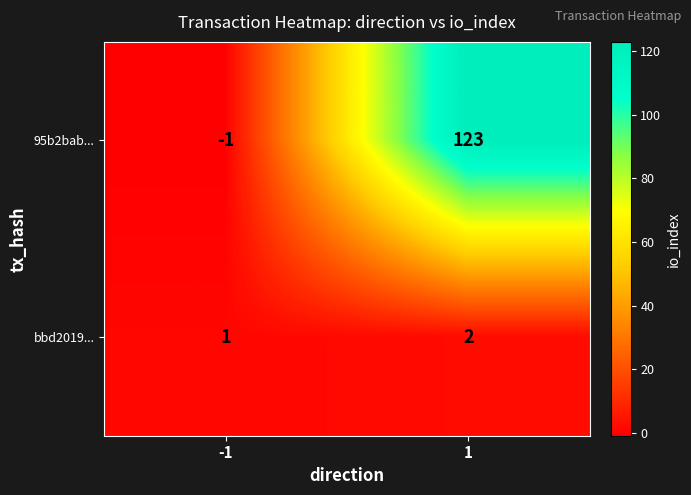

Rank the series by their average value, from lowest to highest.

bbd2019..., 95b2bab...